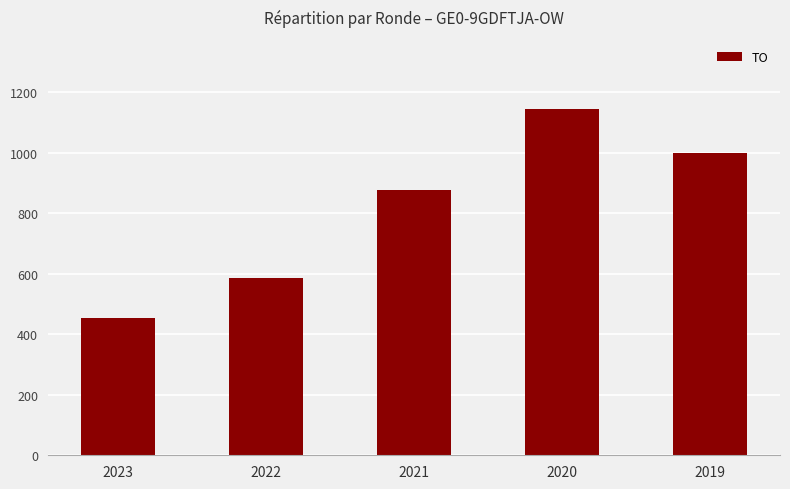

What is the value of the 2nd bar from the left?

586